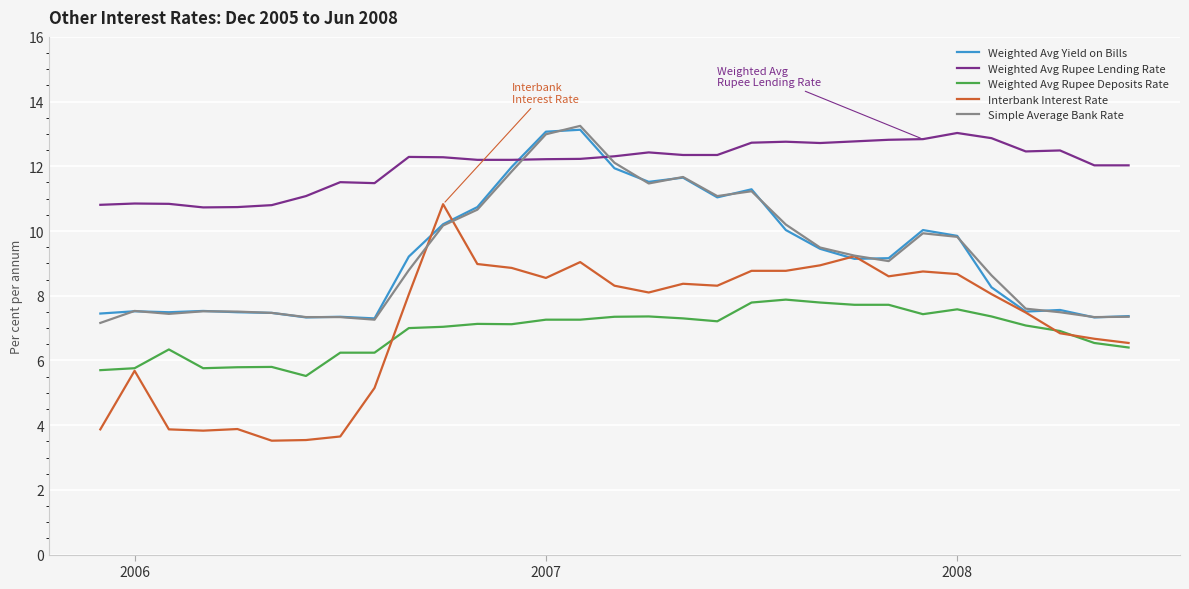

True or false: Weighted Avg Yield on Bills and Weighted Avg Rupee Deposits Rate cross at least once.

False